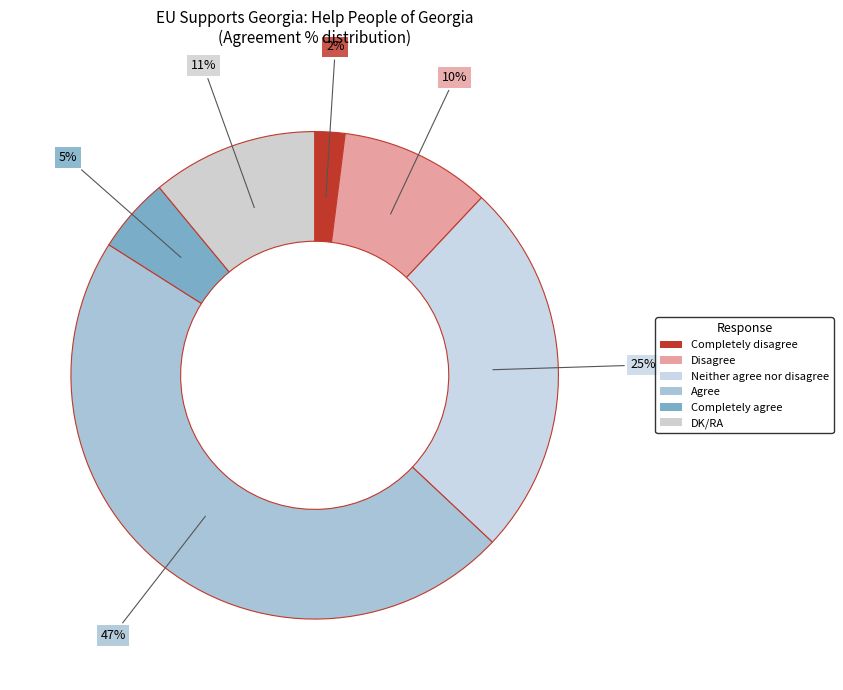

To the nearest percent, what is the combined percentage of Neither agree nor disagree and Completely disagree?

27%